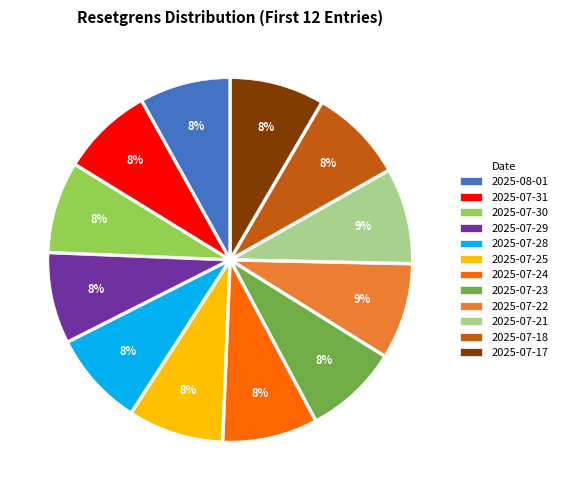

To the nearest percent, what portion does 2025-07-31 represent?

8%